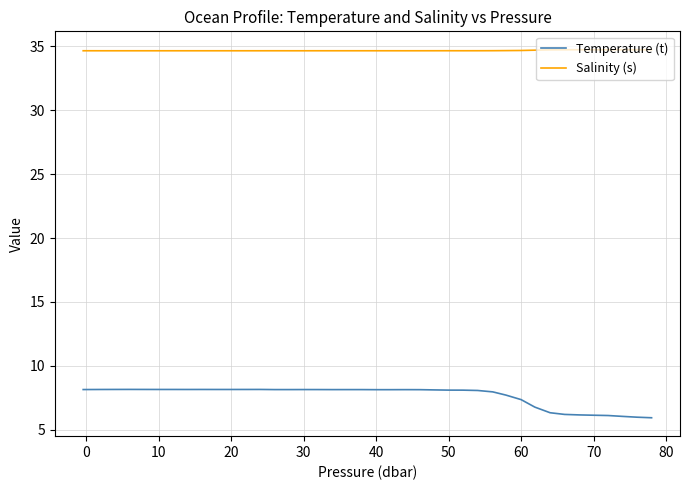

Which series has the largest total across all categories?

Salinity (s)